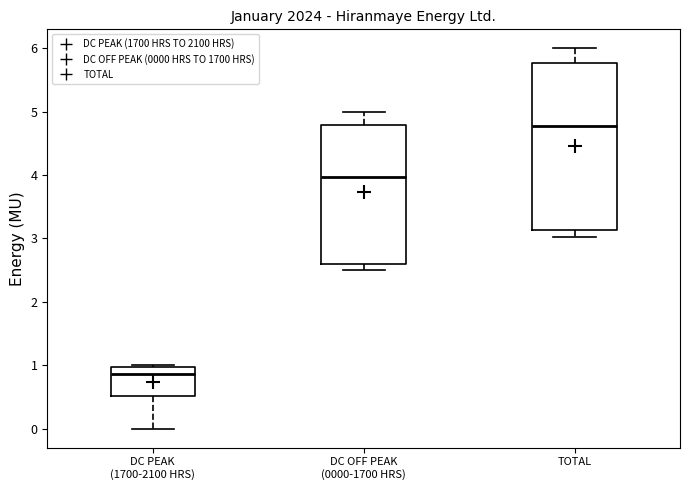

Reading left to right, transcribe this box plot: for each box, give where its median line is, the range the box spans, and where its two whiskers end, as read against the y-axis. The values are not printed on the chart, so give them approximately, as read against the axis.

DC PEAK (1700-2100 HRS): median 0.9, box 0.5 to 1.0, whiskers 0.0 to 1.0 (just above the box's upper edge)
DC OFF PEAK (0000-1700 HRS): median 4.0, box 2.6 to 4.8, whiskers 2.5 to 5.0
TOTAL: median 4.8, box 3.1 to 5.8, whiskers 3.0 to 6.0